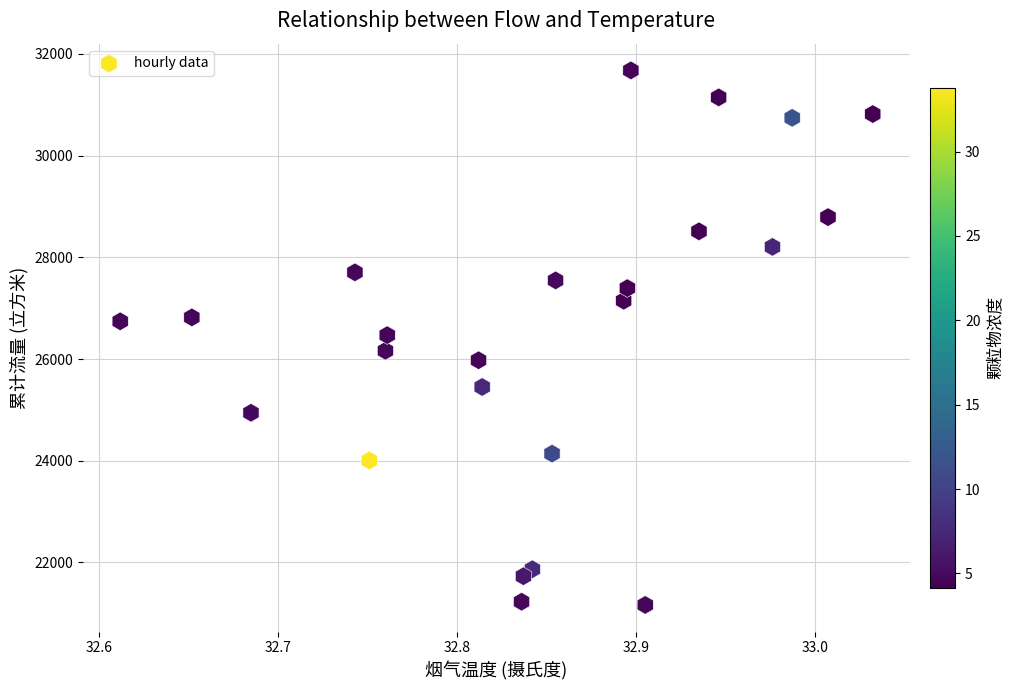

What is the range of X values (max minus min)?

0.4